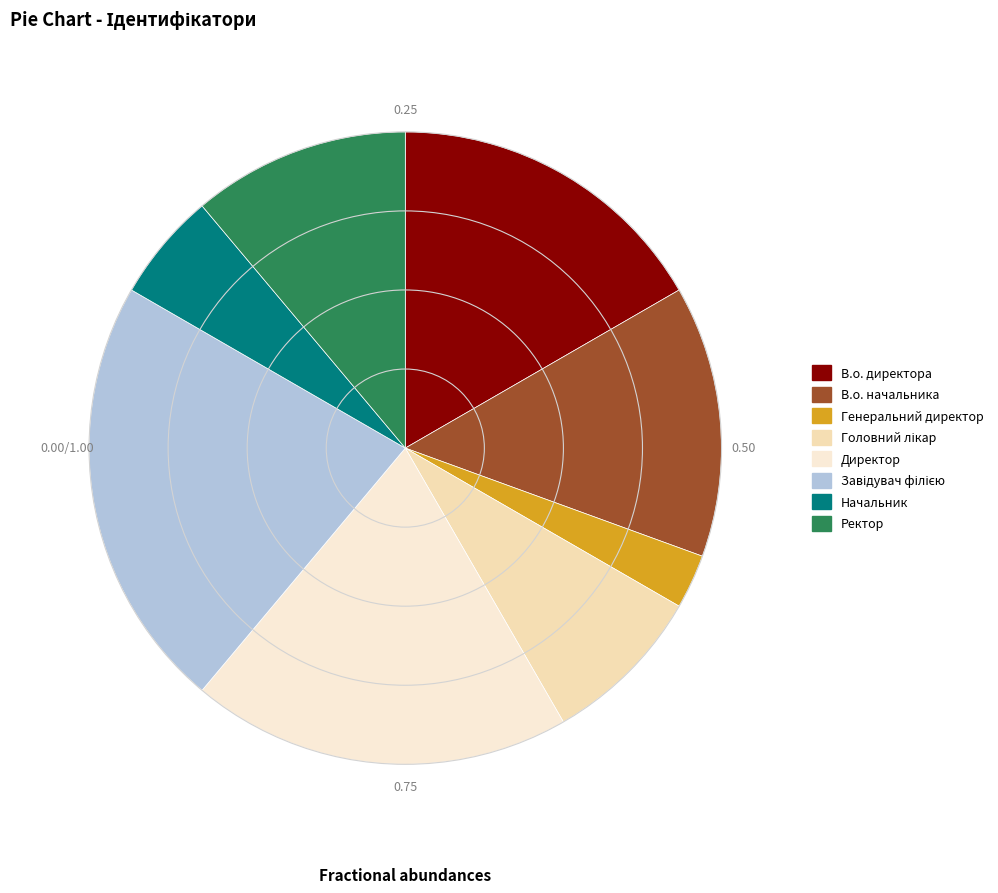

Rank the categories by value from highest to lowest.

Завідувач філією, Директор, В.о. директора, В.о. начальника, Ректор, Головний лікар, Начальник, Генеральний директор